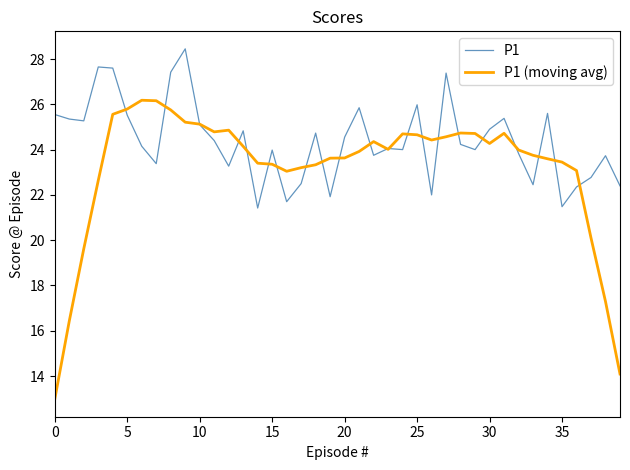

Which series has the largest total across all categories?

P1